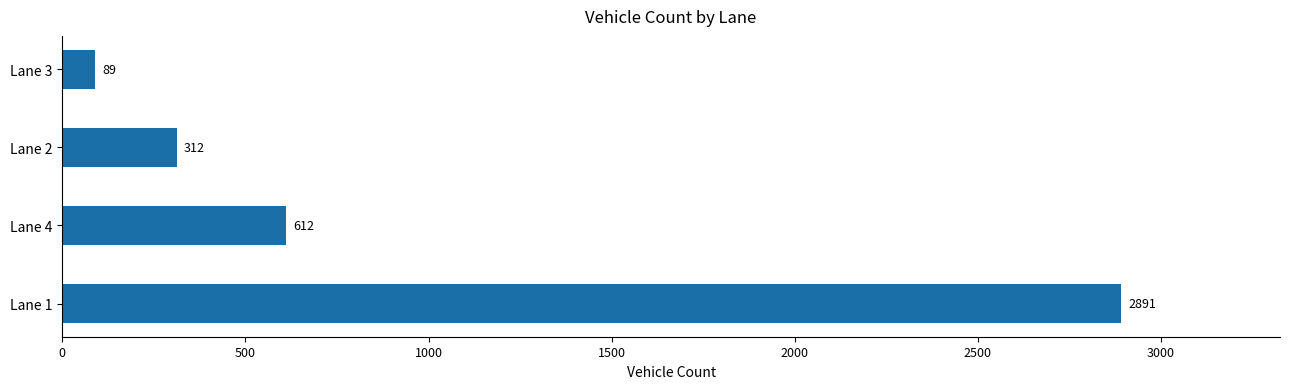

What is the greatest value displayed?

2891